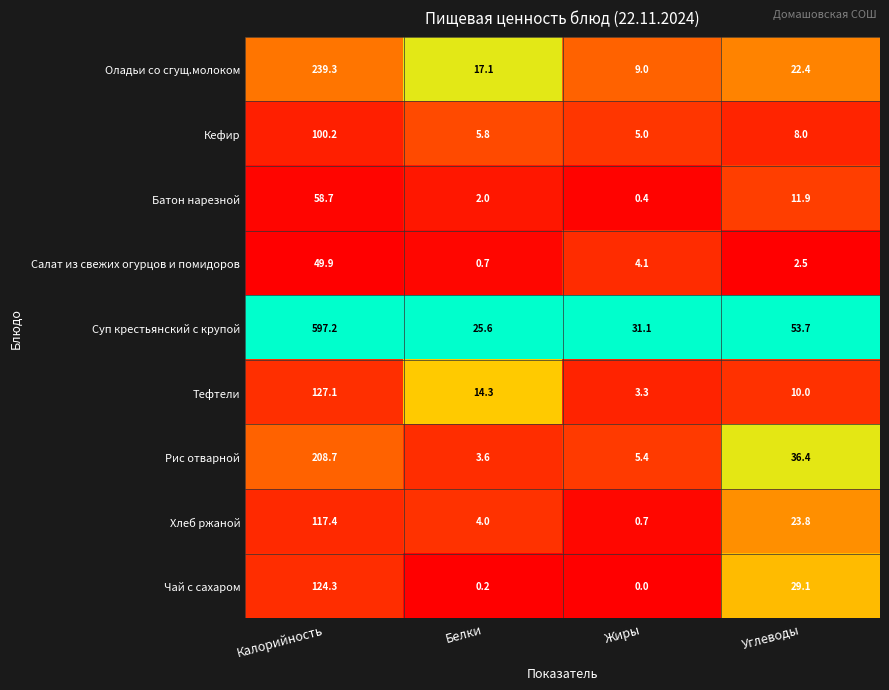

True or false: Рис отварной has a value of 36.4 at Углеводы.

True